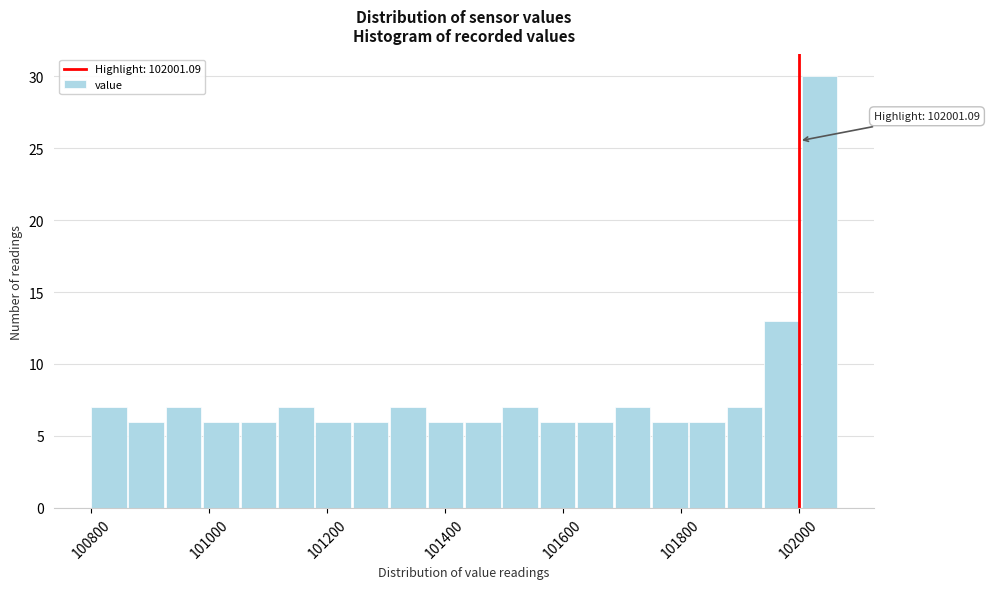

Read against the x-axis, roughly where is the centre of the tallest bar?

102040